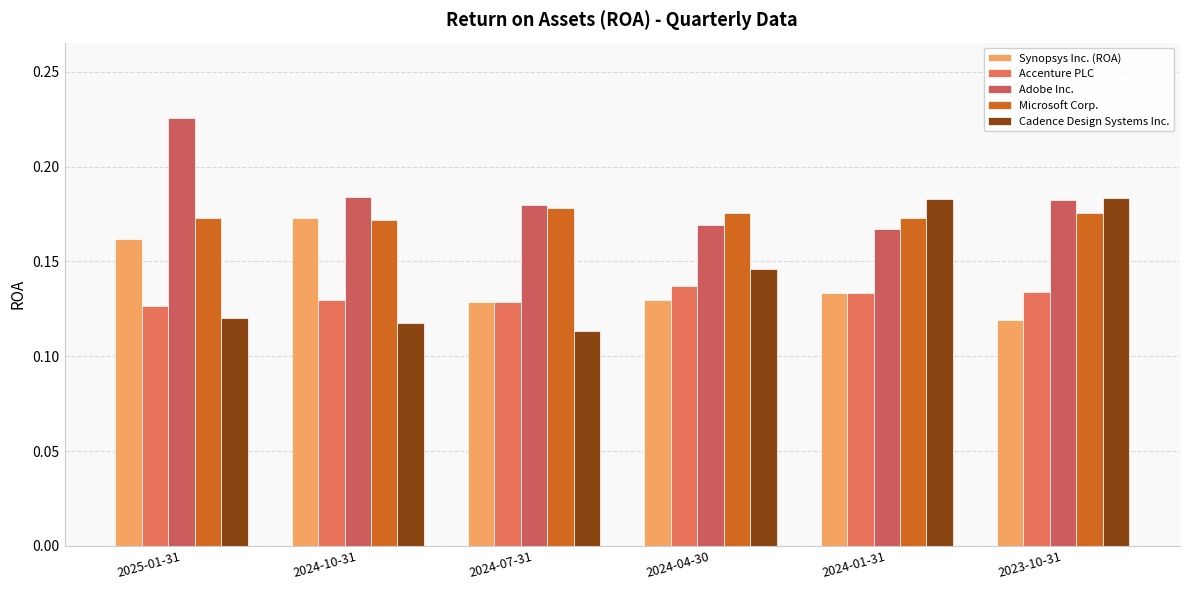

What are all the series names shown in the legend?

Synopsys Inc. (ROA), Accenture PLC, Adobe Inc., Microsoft Corp., Cadence Design Systems Inc.